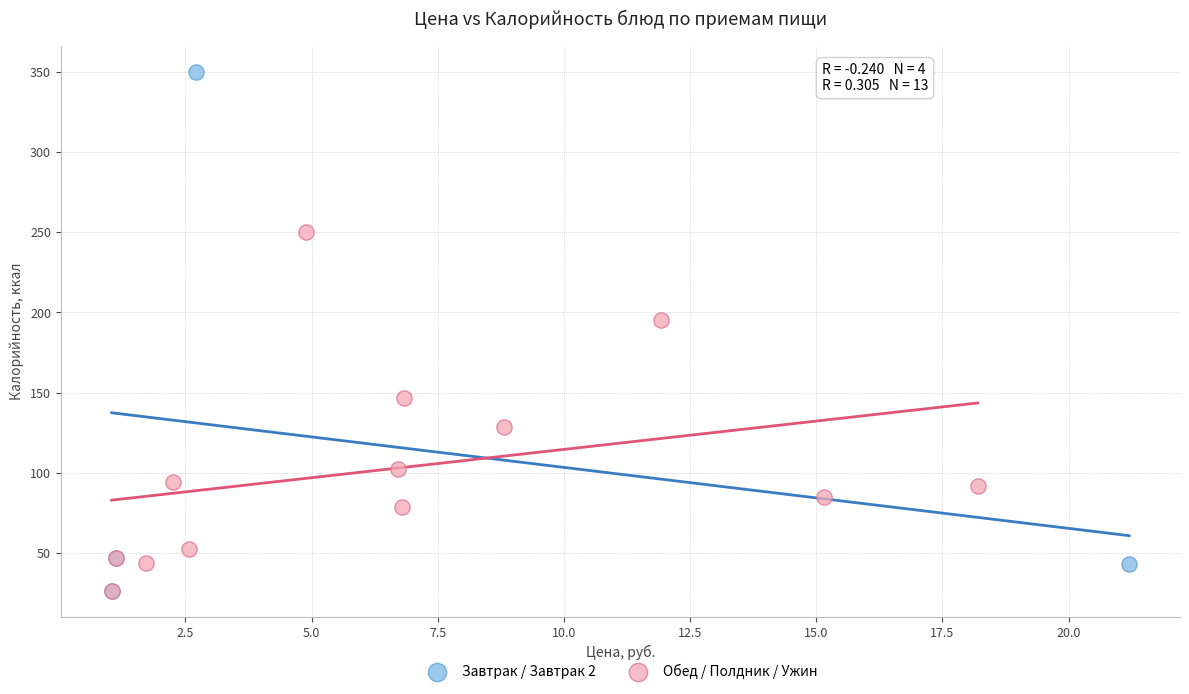

Which series reaches the maximum Y coordinate?

Завтрак / Завтрак 2